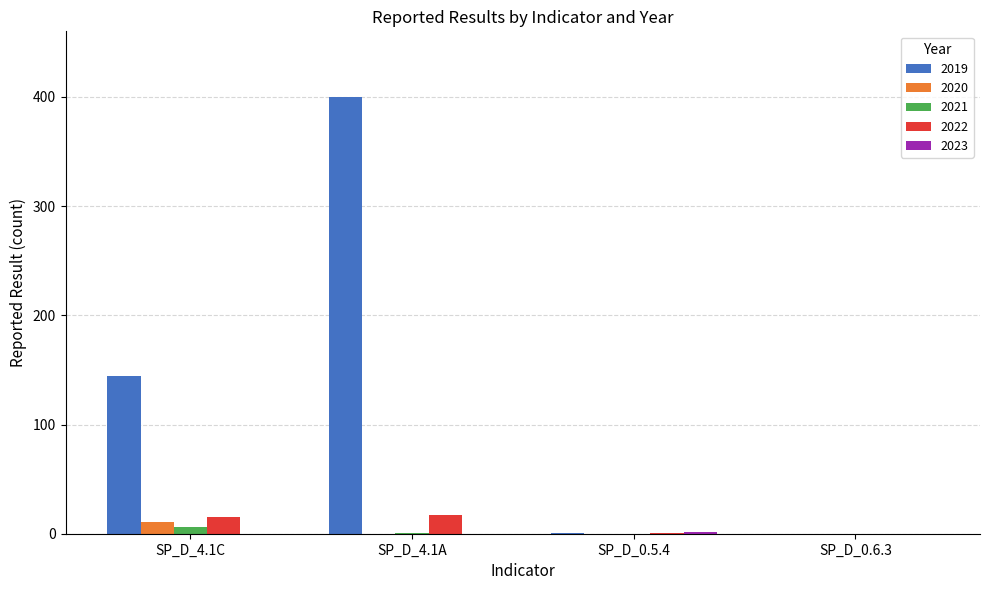

The value of 2020 at SP_D_0.5.4 is 0. True or false?

True